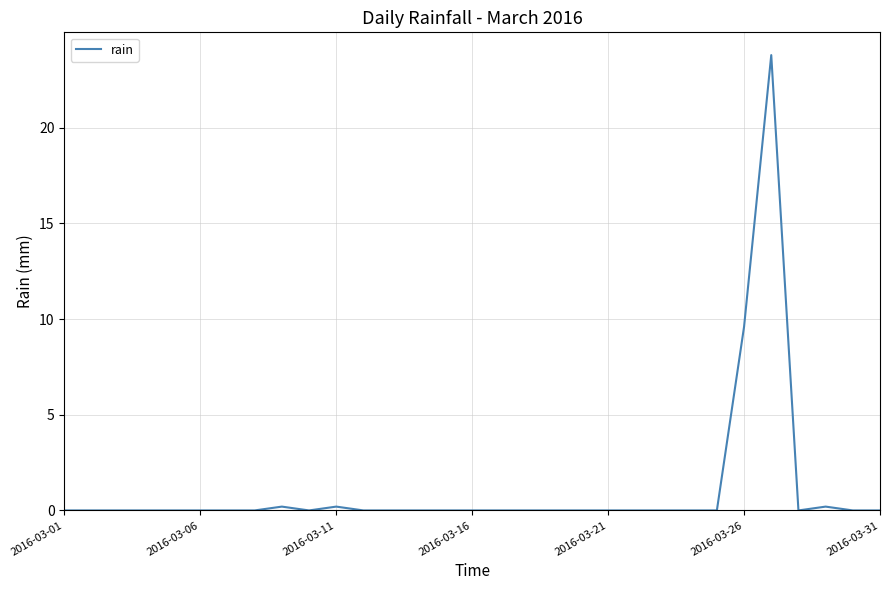

Reading left to right, transcribe all the data shown in this chart.

0.0	0.0	0.0	0.0	0.0	0.0	0.0	0.0	0.2	0.0	0.2	0.0	0.0	0.0	0.0	0.0	0.0	0.0	0.0	0.0	0.0	0.0	0.0	0.0	0.0	9.6	23.8	0.0	0.2	0.0	0.0